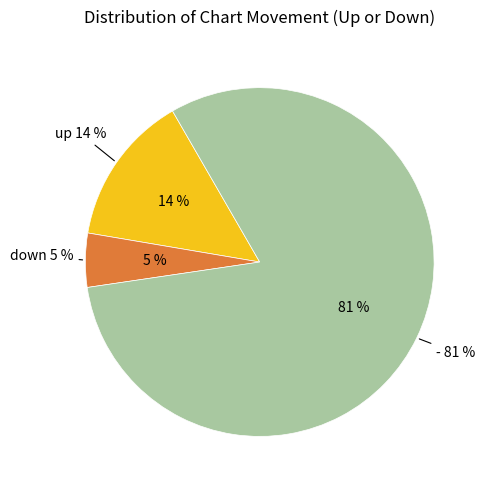

Combined, do down and - account for over 50%?

Yes